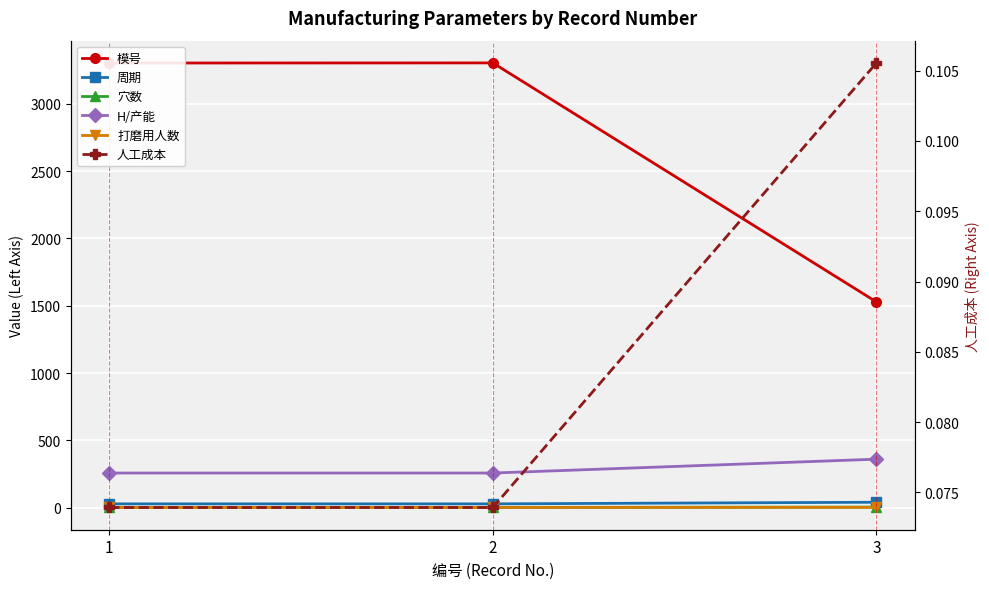

What is the value of the 周期 point at the 1st from the left?

28.0